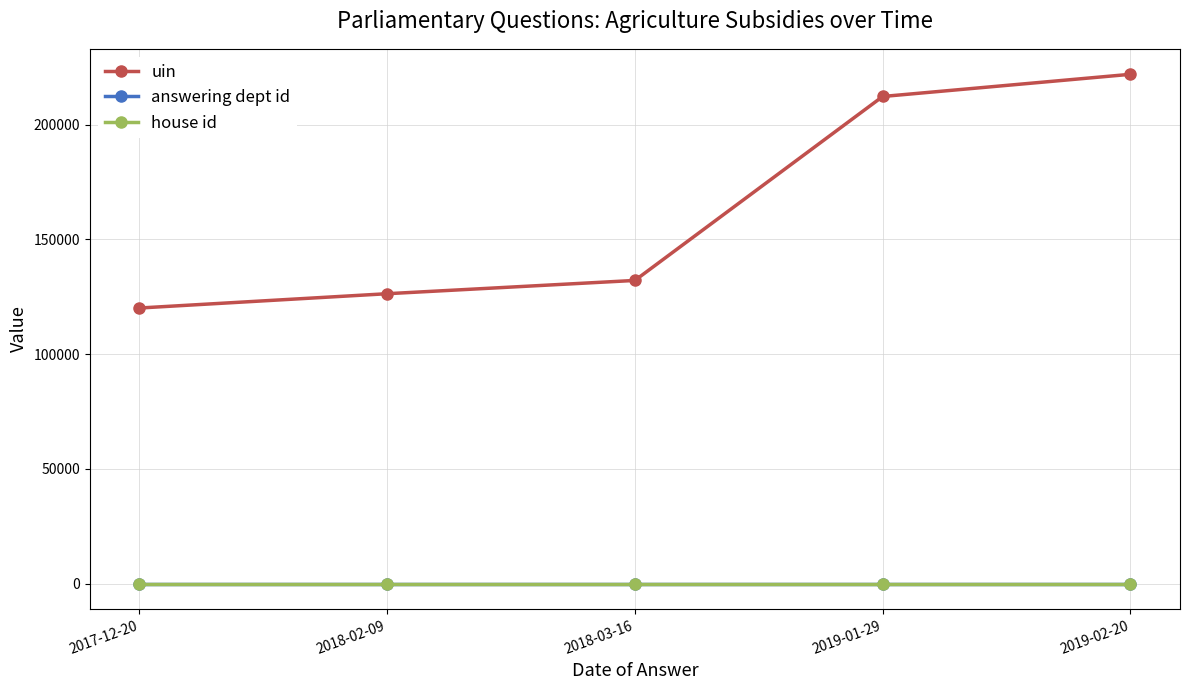

What is the value of the house id point at the 3rd from the left?

1